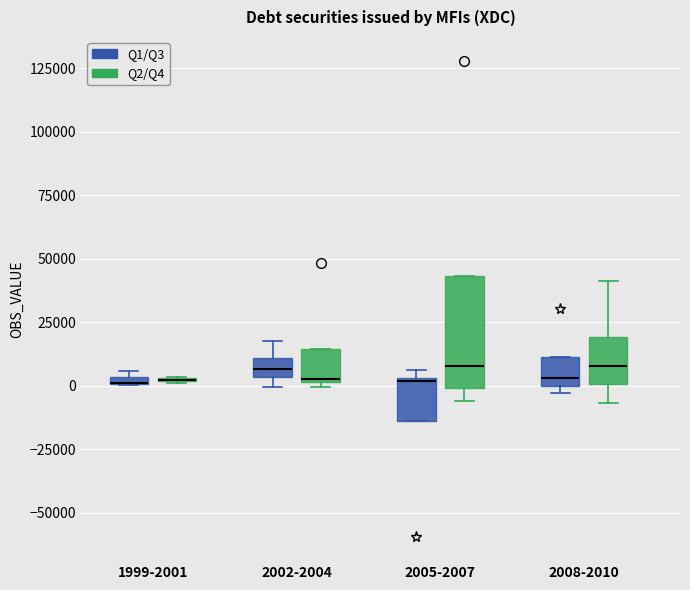

Comparing the boxes themselves (not the whiskers), which one is the tallest?

2005-2007 (Q2/Q4)